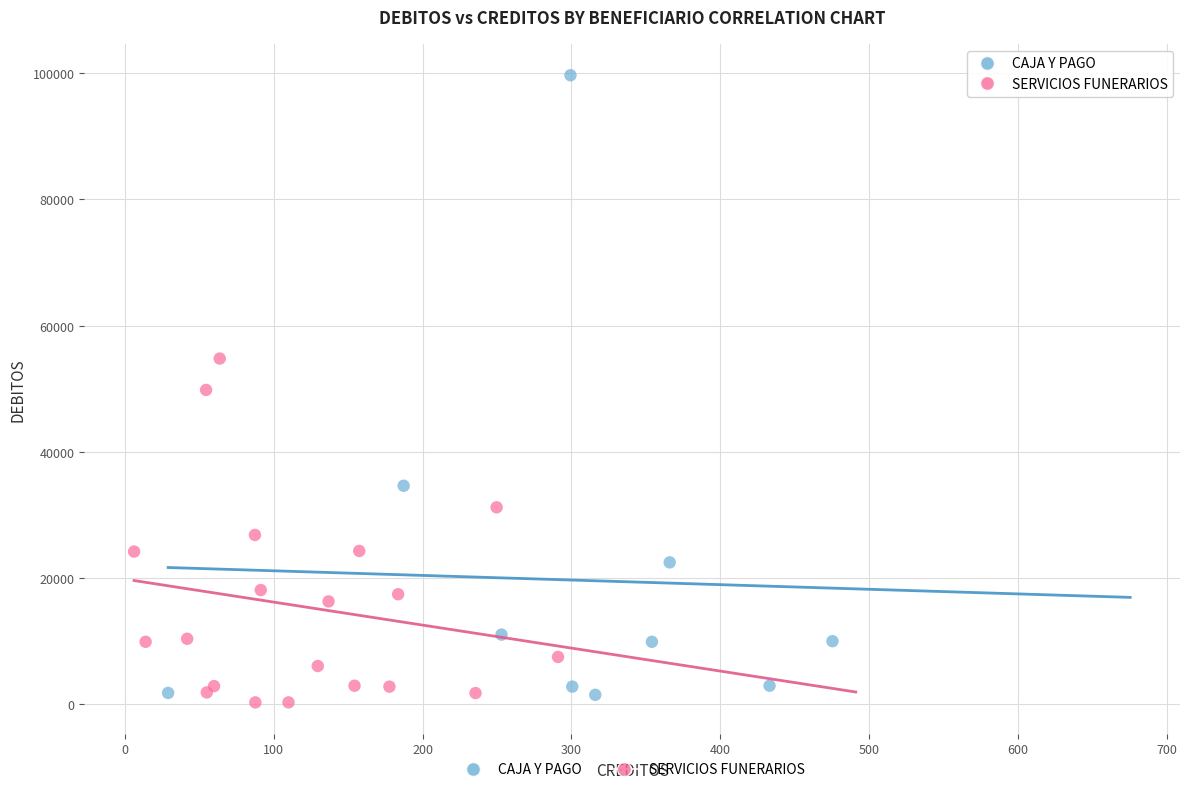

Which series reaches the minimum Y coordinate?

SERVICIOS FUNERARIOS